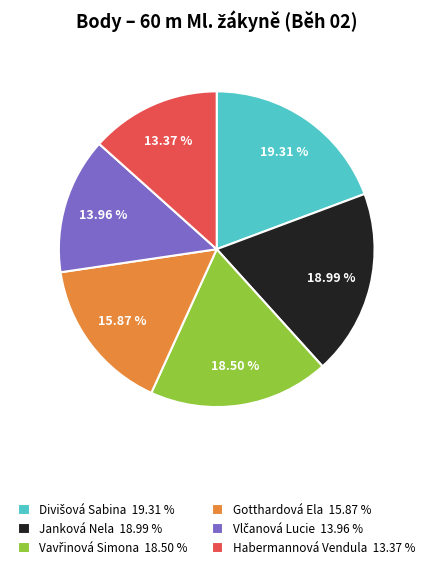

Does any single category account for the majority?

No